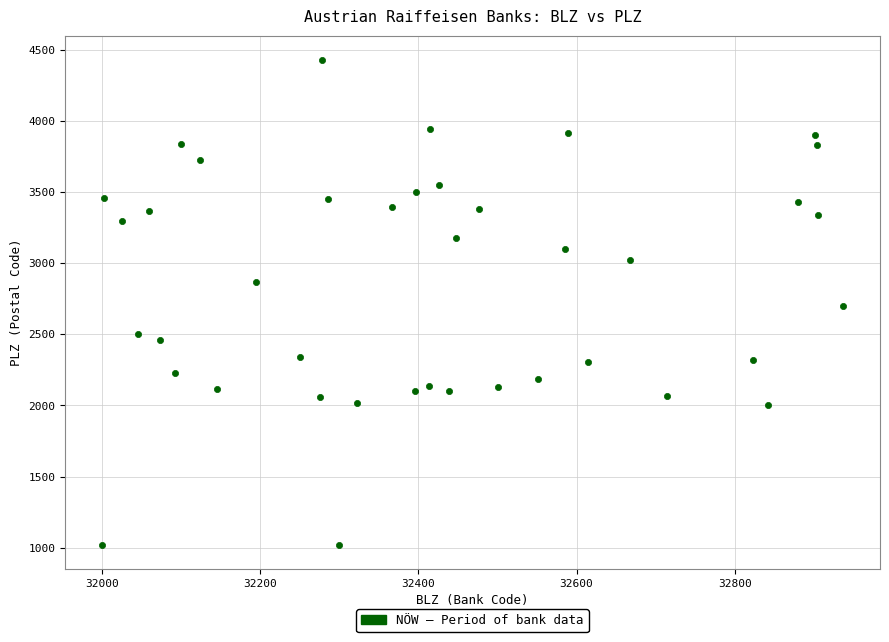

What is the range of Y values (max minus min)?

3411